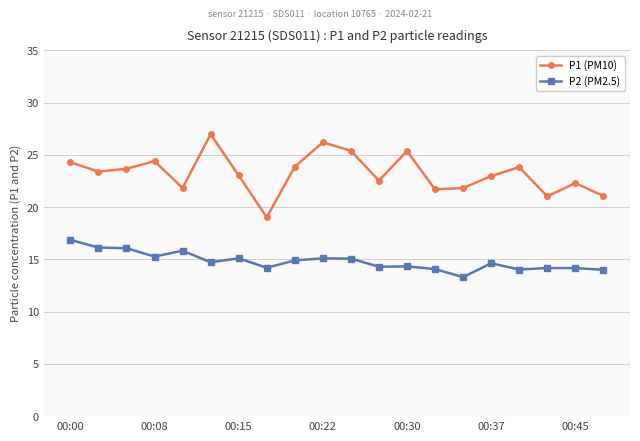

True or false: P1 (PM10) and P2 (PM2.5) cross at least once.

False